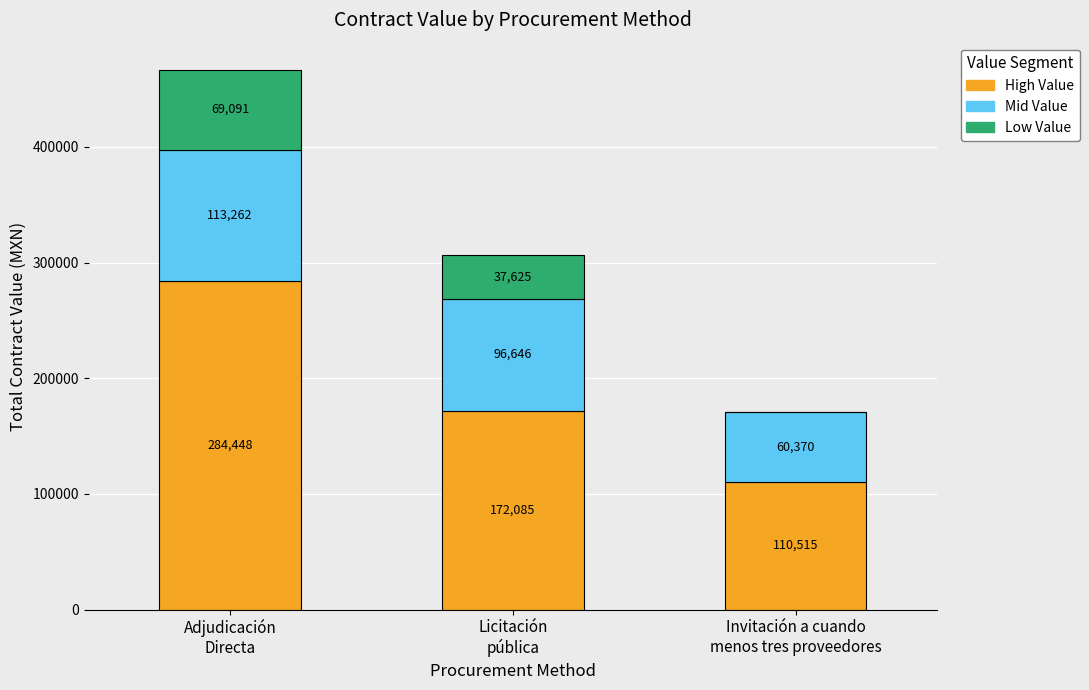

How many High Value values are between 110515 and 284448?

3